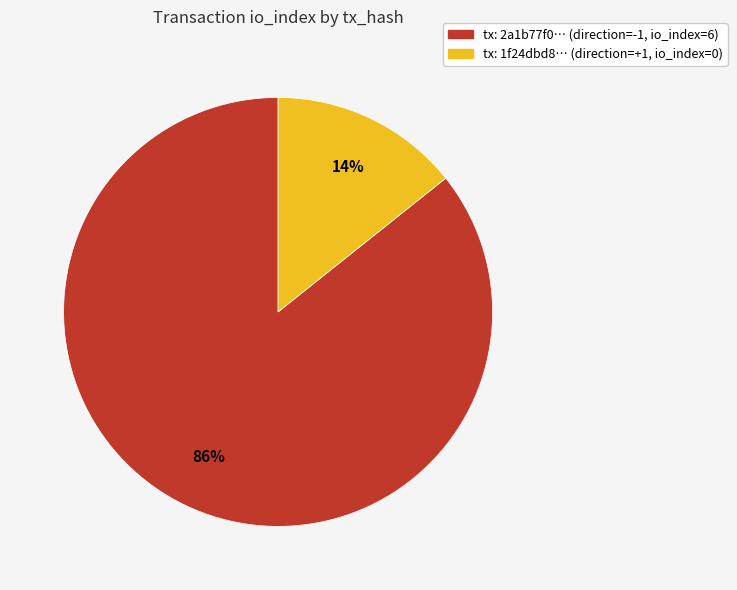

Is there a majority slice in this chart?

Yes